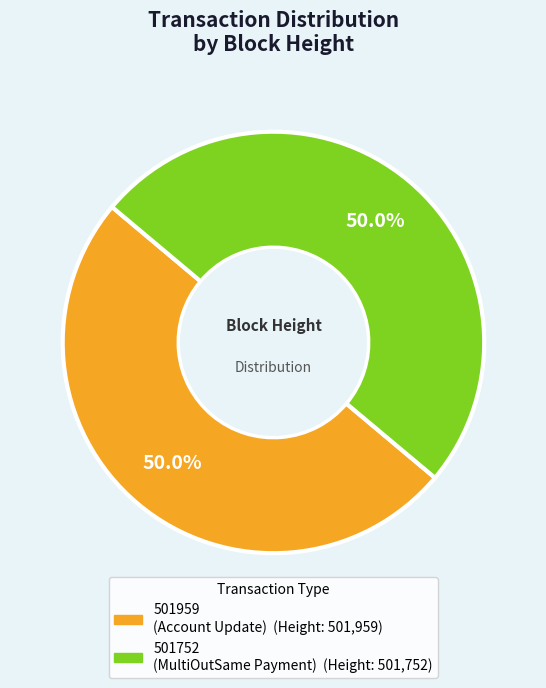

How many slices are in this pie chart?

2